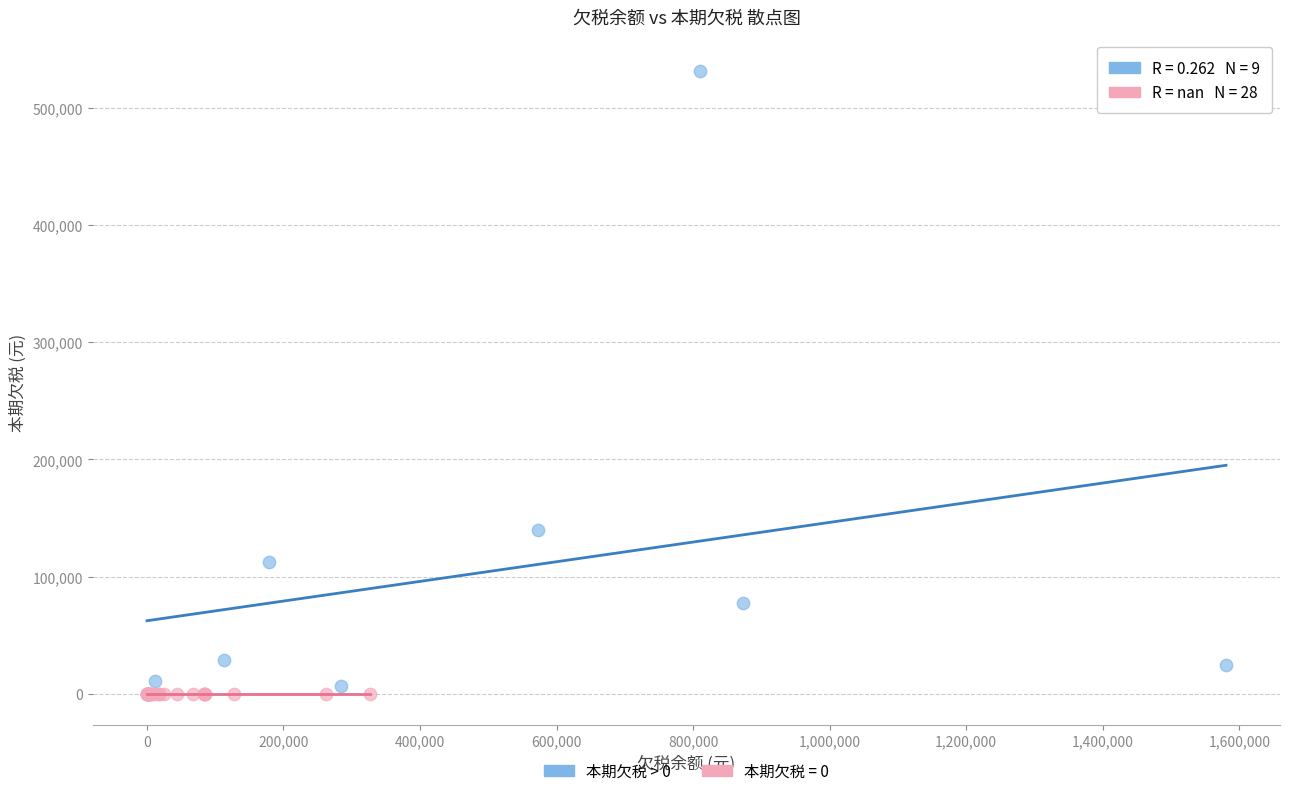

Which series contains the highest Y value?

本期欠税 > 0